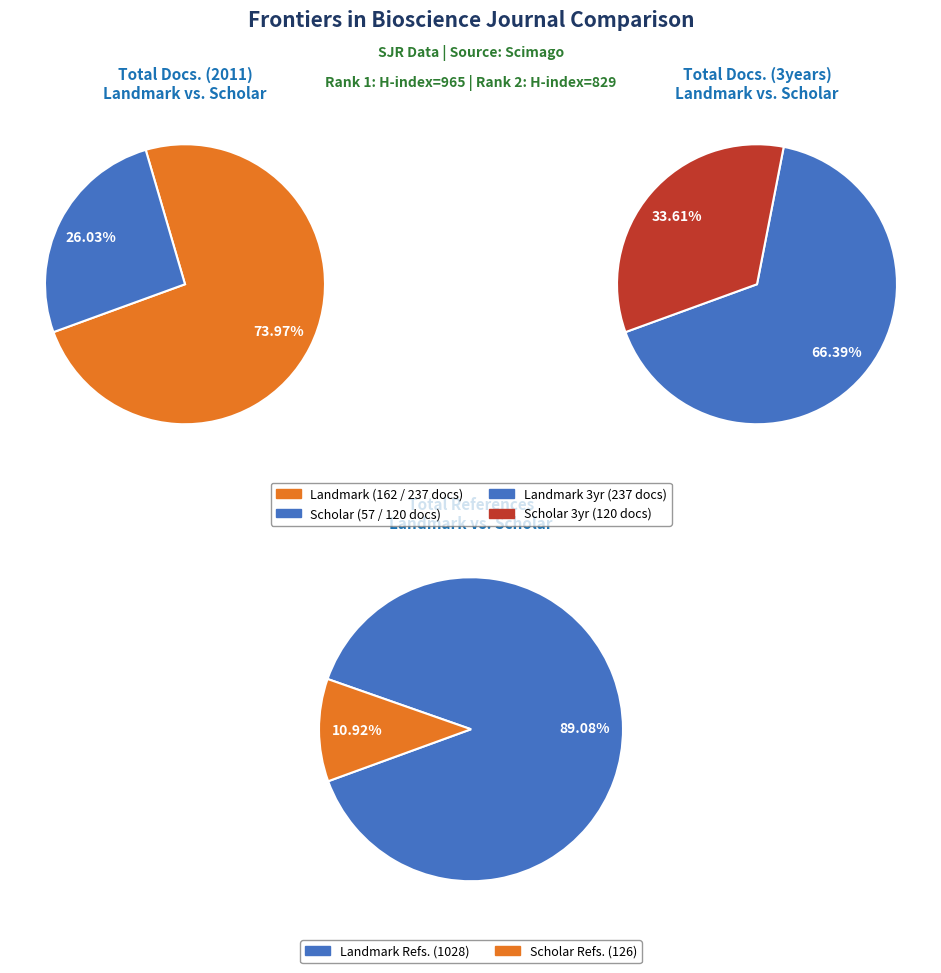

What percentage is NOT represented by Frontiers in Bioscience - Landmark?

26.0%